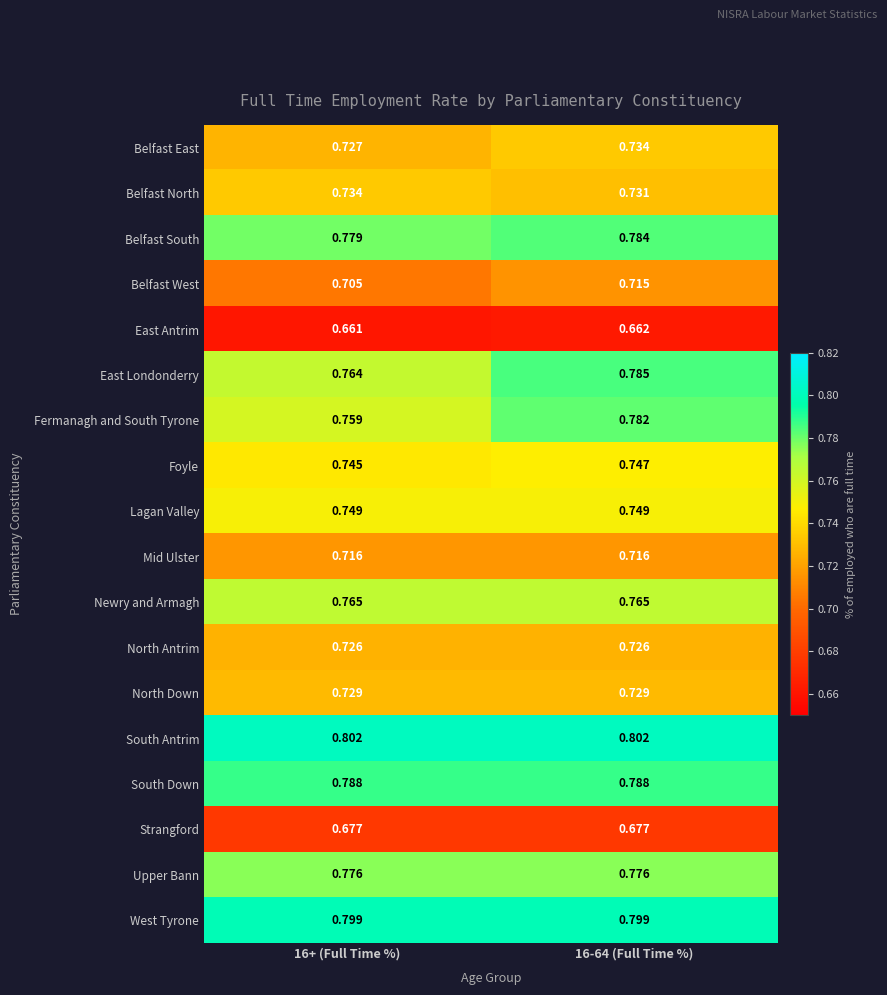

Which series has the widest spread of values?

Fermanagh and South Tyrone